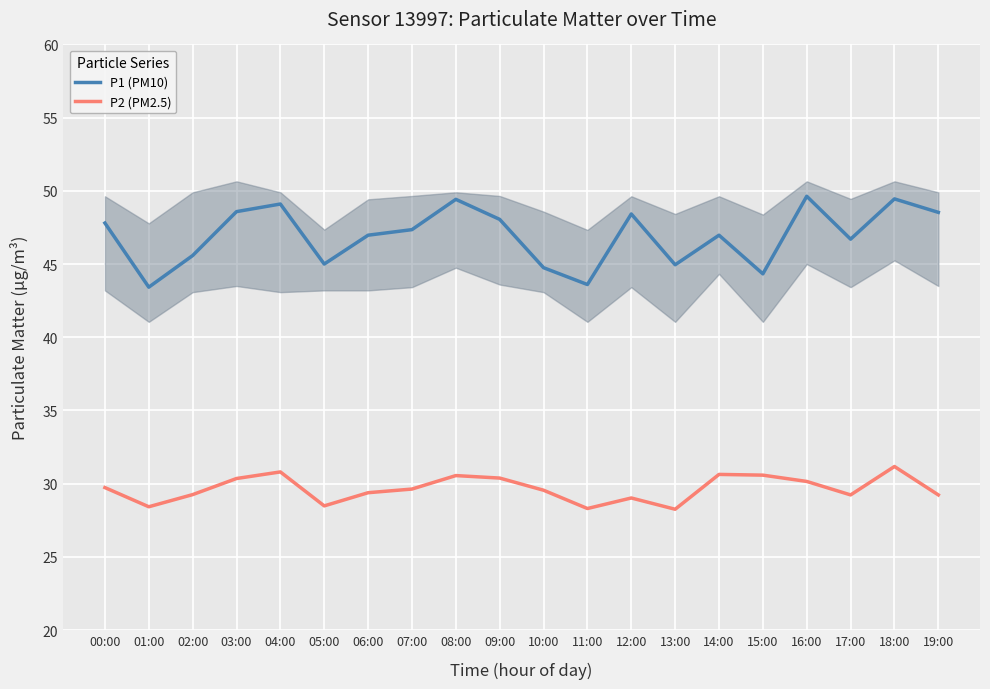

In P2 (PM2.5), how many points are higher than both neighbors (excluding endpoints)?

5